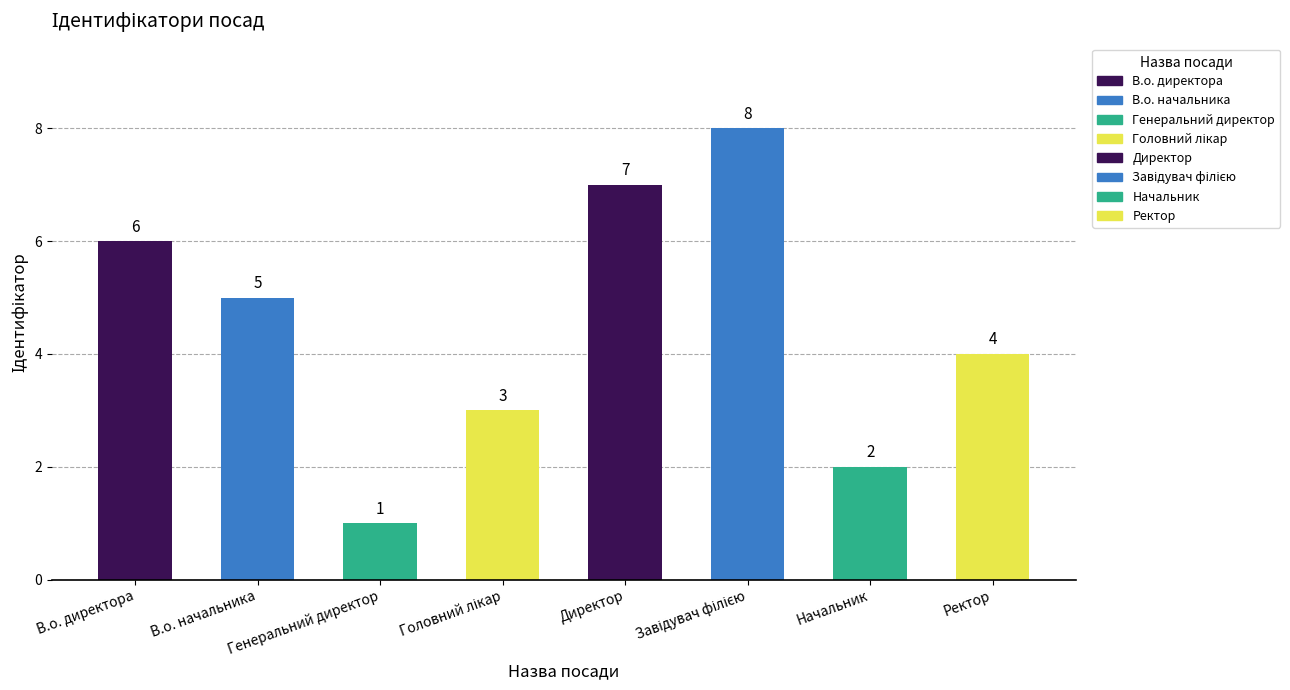

The chart shows a value of 8 at В.о. начальника. True or false?

False